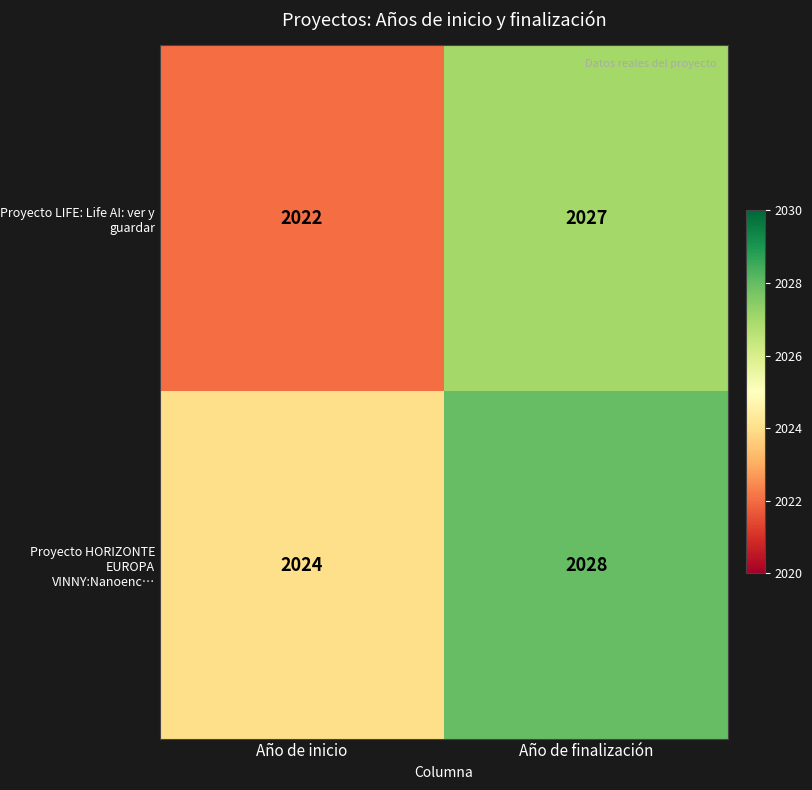

Reading left to right, extract all data points from this chart.

Proyecto LIFE: Life AI: ver y guardar: 2022	2027
Proyecto HORIZONTE EUROPA VINNY:Nanoenc…: 2024	2028